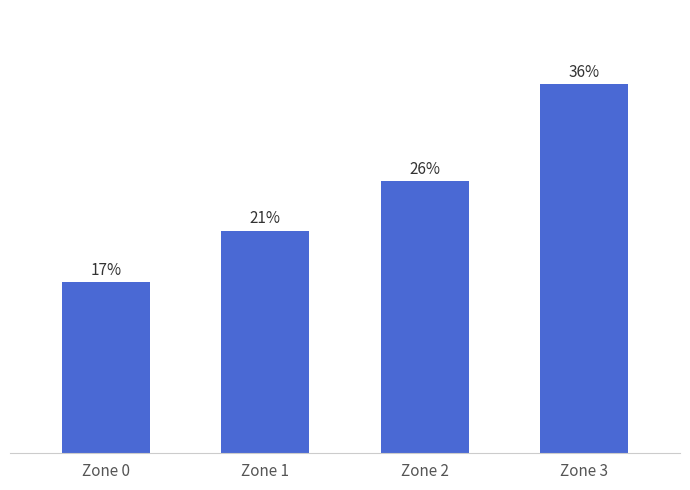

Are the bars horizontal?

No